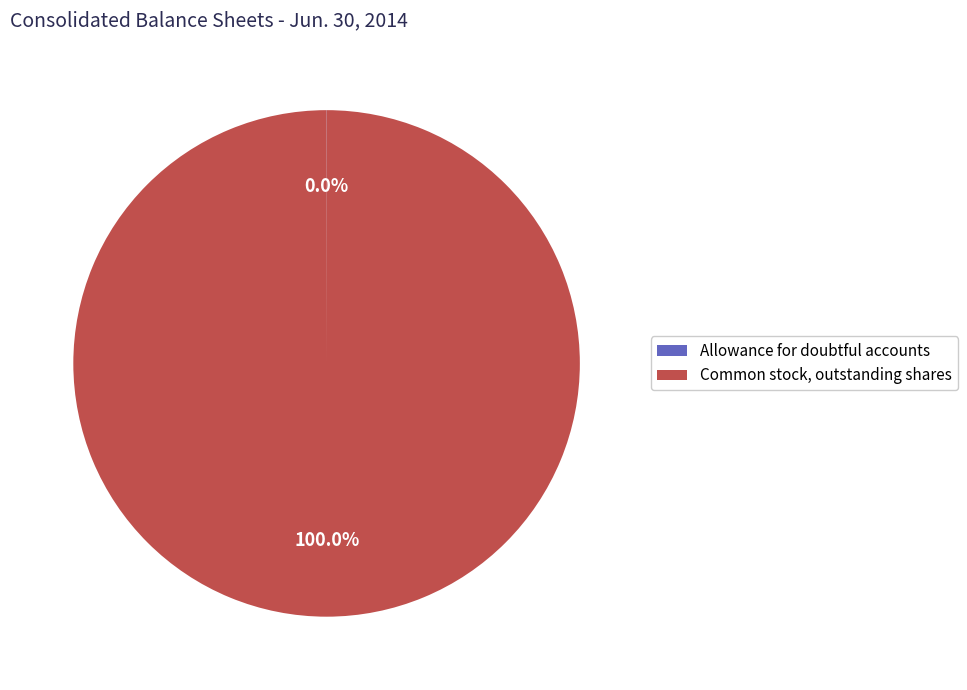

Does any single category account for the majority?

Yes